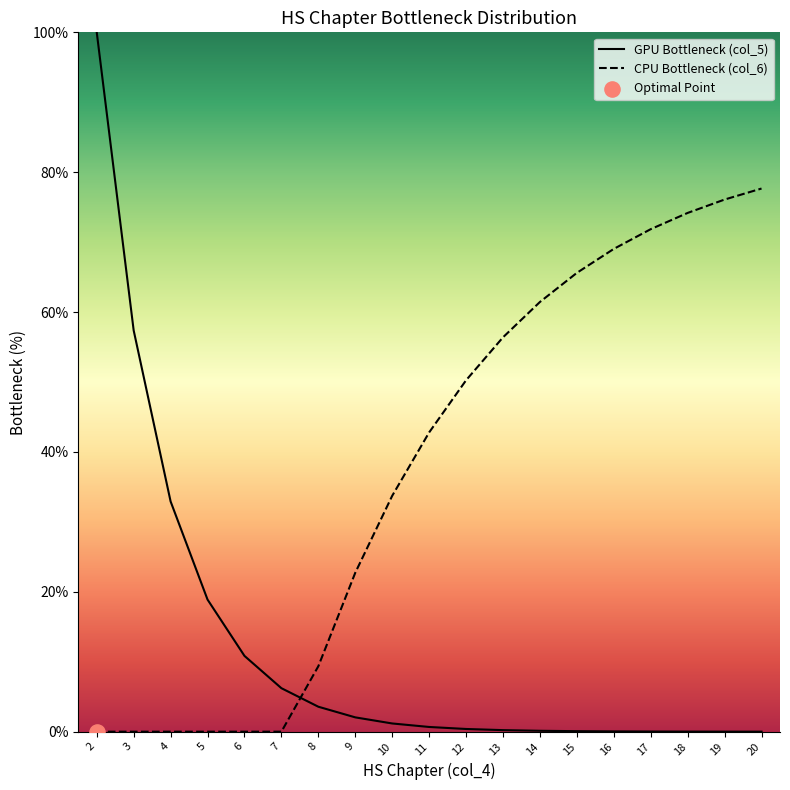

What are all the series names shown in the legend?

GPU Bottleneck (col_5), CPU Bottleneck (col_6)